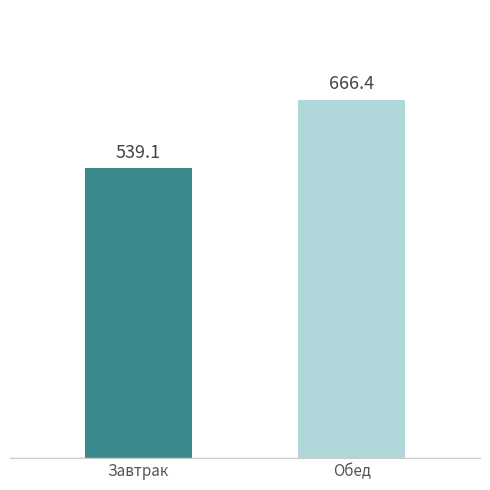

What is the greatest value displayed?

666.4